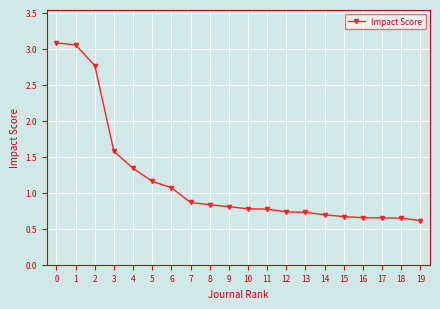

What is the sum of all values?

23.5